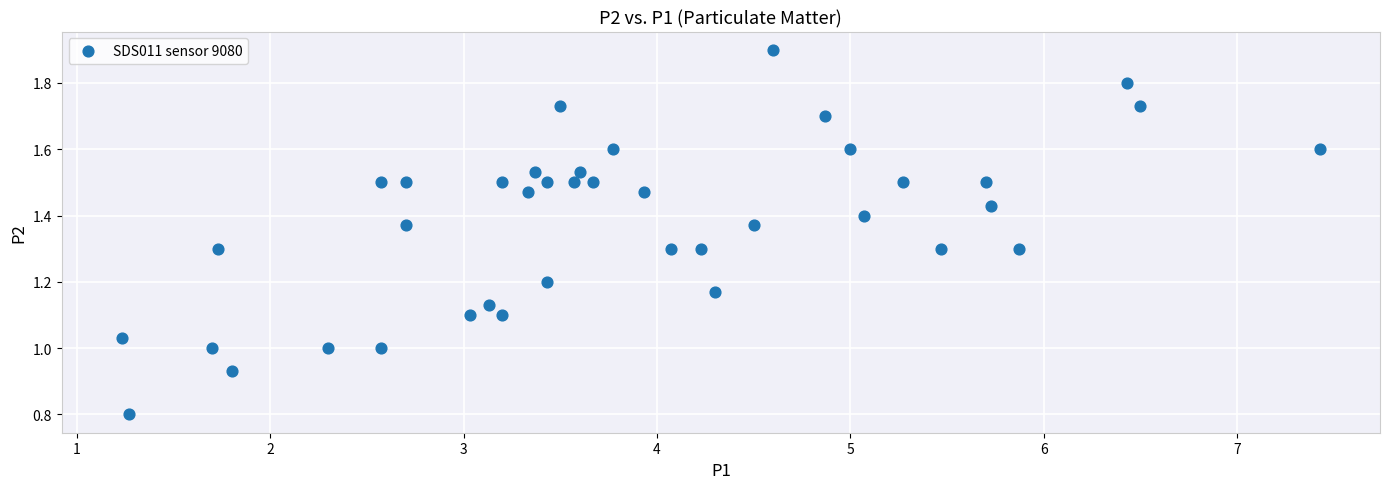

What is the range of X values (max minus min)?

6.2